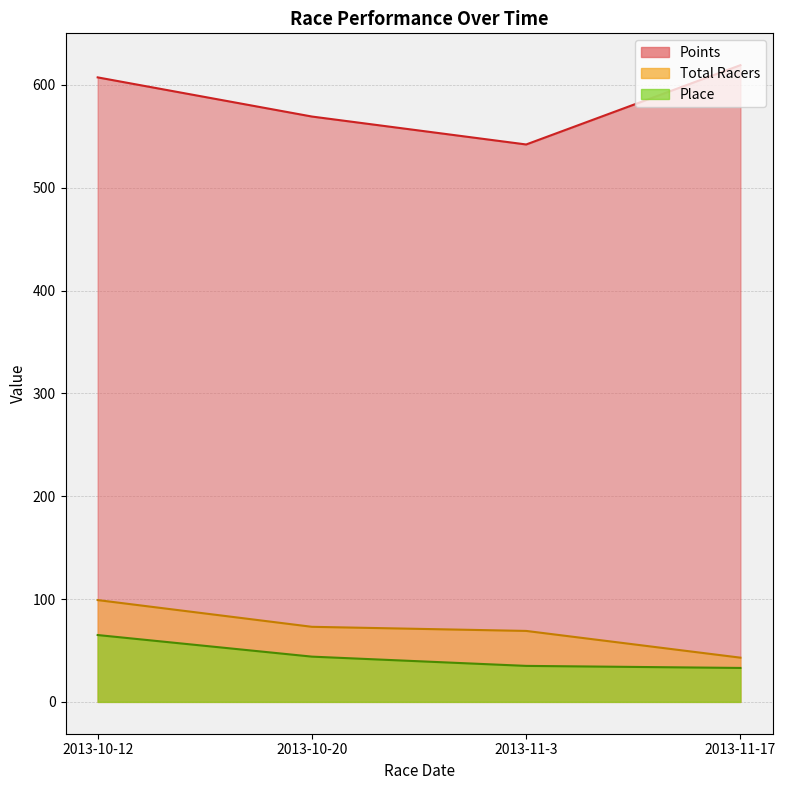

What is the average value of the Points series?

584.4